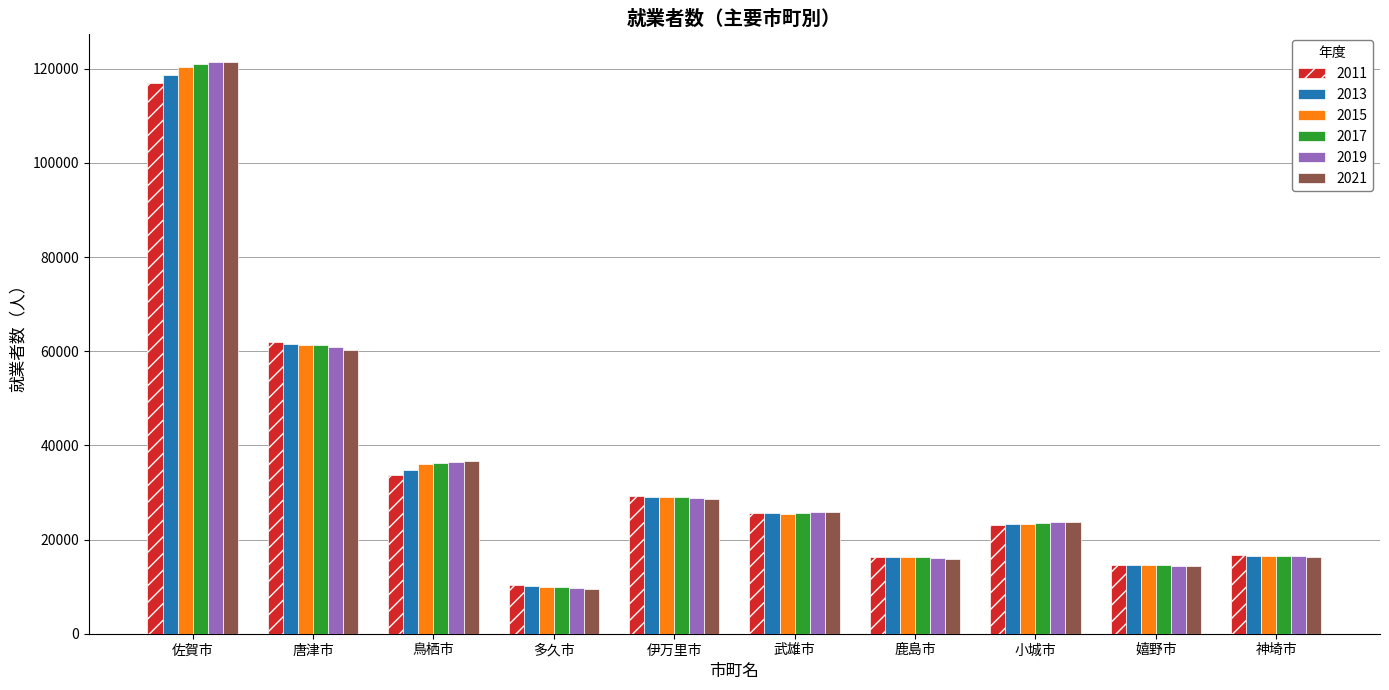

What is the difference between the maximum and minimum values in the 2019 series?

111689